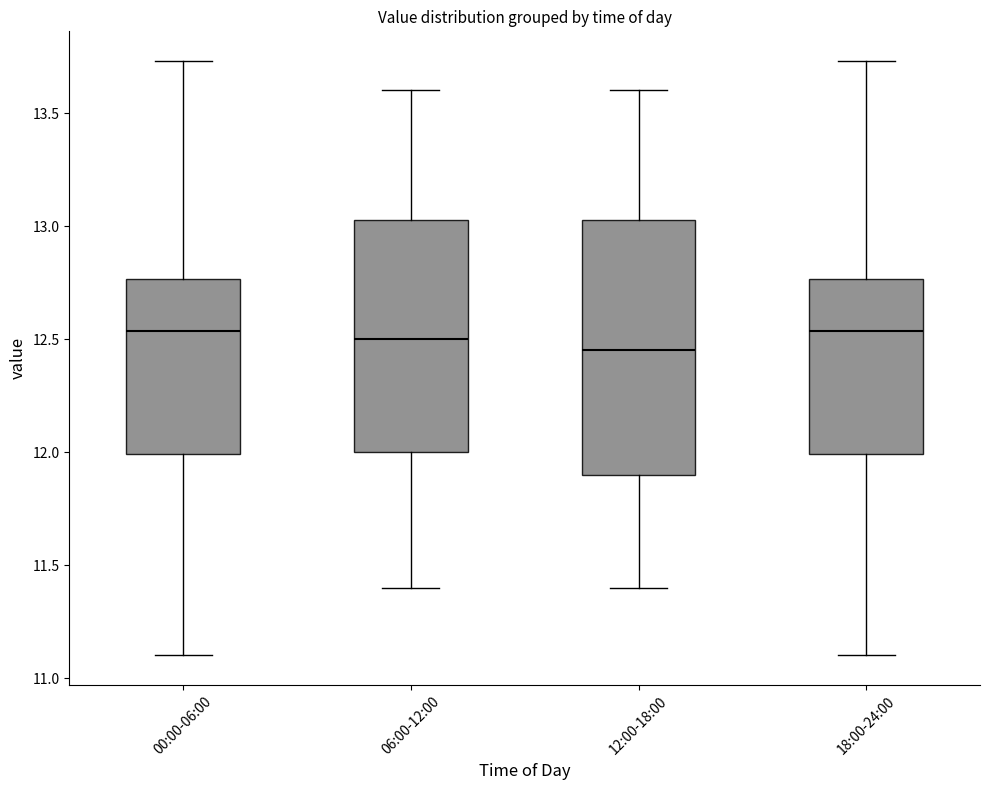

Comparing the boxes themselves (not the whiskers), which one is the tallest?

12:00-18:00